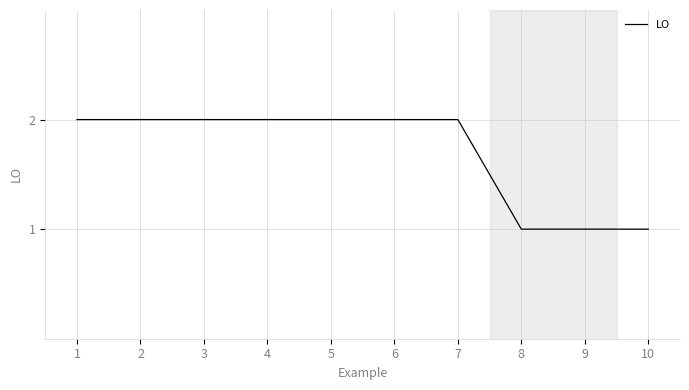

Between 10 and 6, which is larger?

6